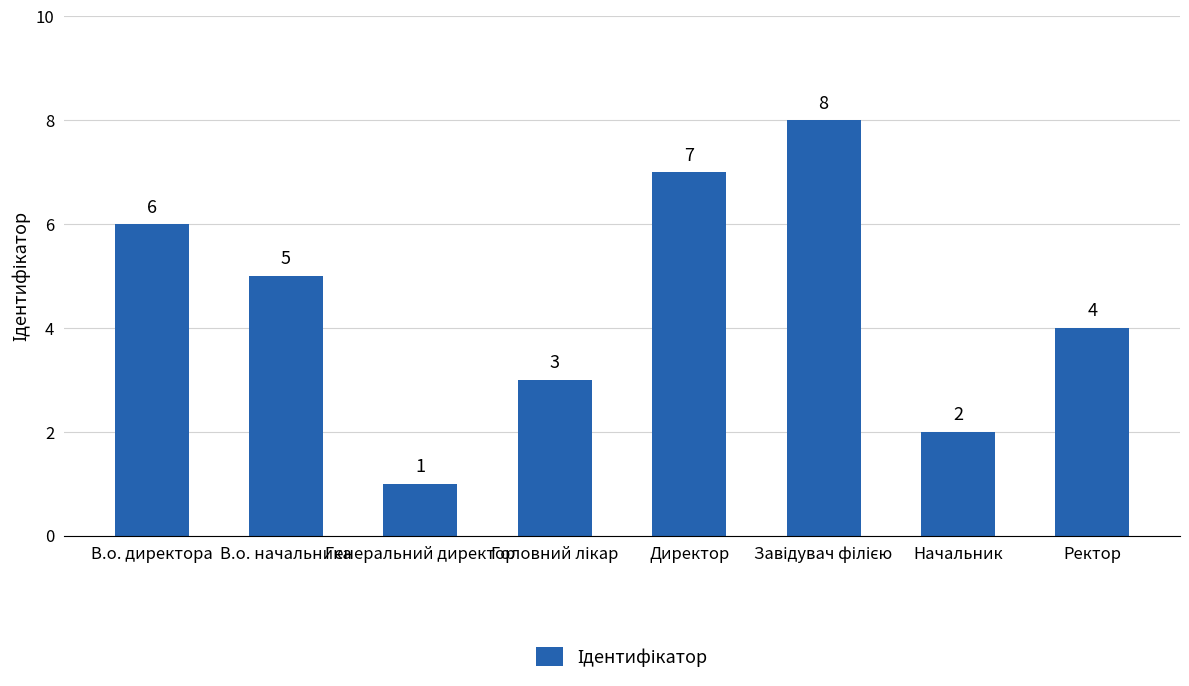

The value at Начальник is 3. True or false?

False